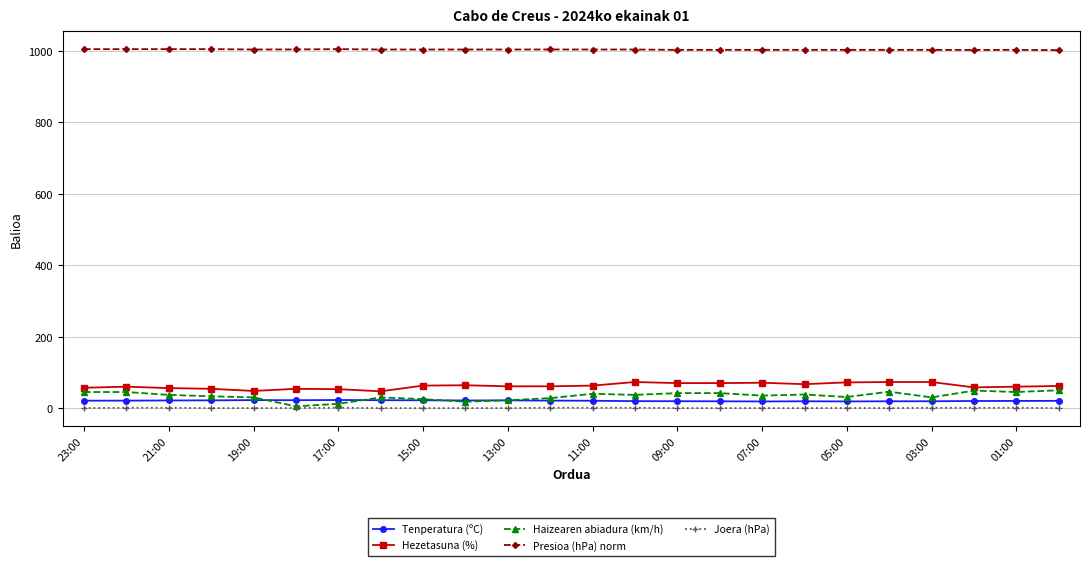

List the series in order of their peak value, highest first.

Presioa (hPa) norm, Hezetasuna (%), Haizearen abiadura (km/h), Tenperatura (ºC), Joera (hPa)